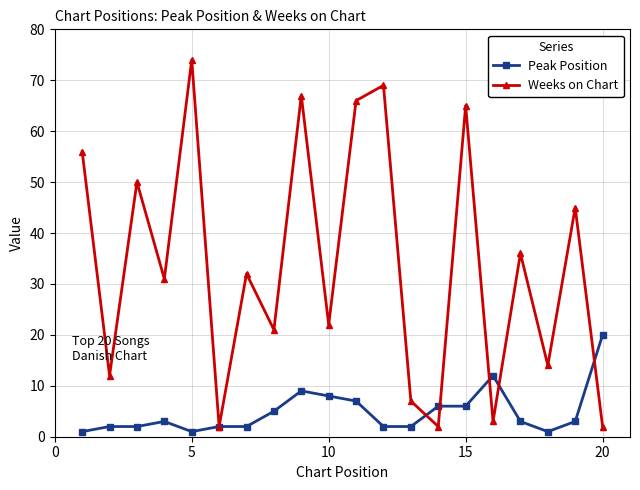

What is the value of the Weeks on Chart point at the 18th from the left?

14